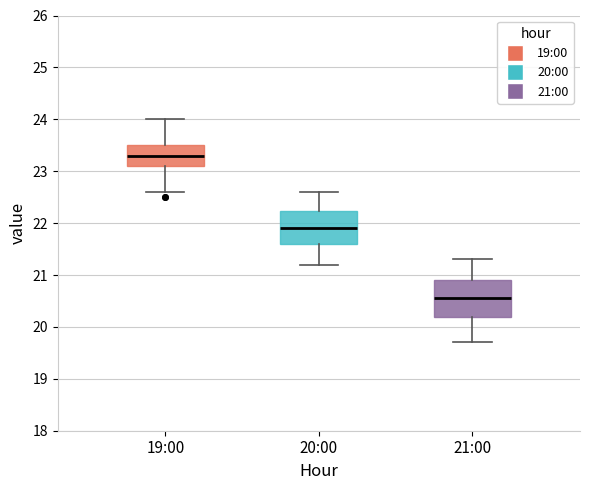

Where does the upper whisker of the box for 20:00 end on the y-axis? The values are not printed on the chart, so give them approximately, as read against the axis.

22.6